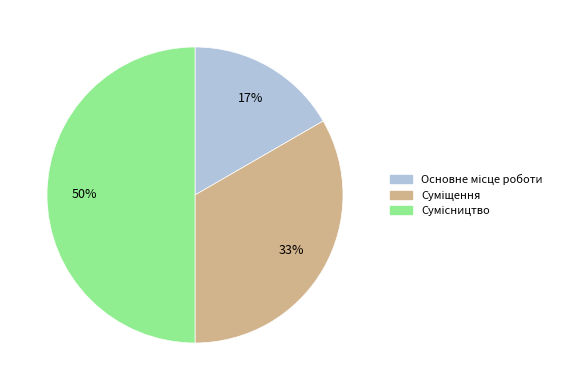

To the nearest percent, what is the average slice percentage?

33%